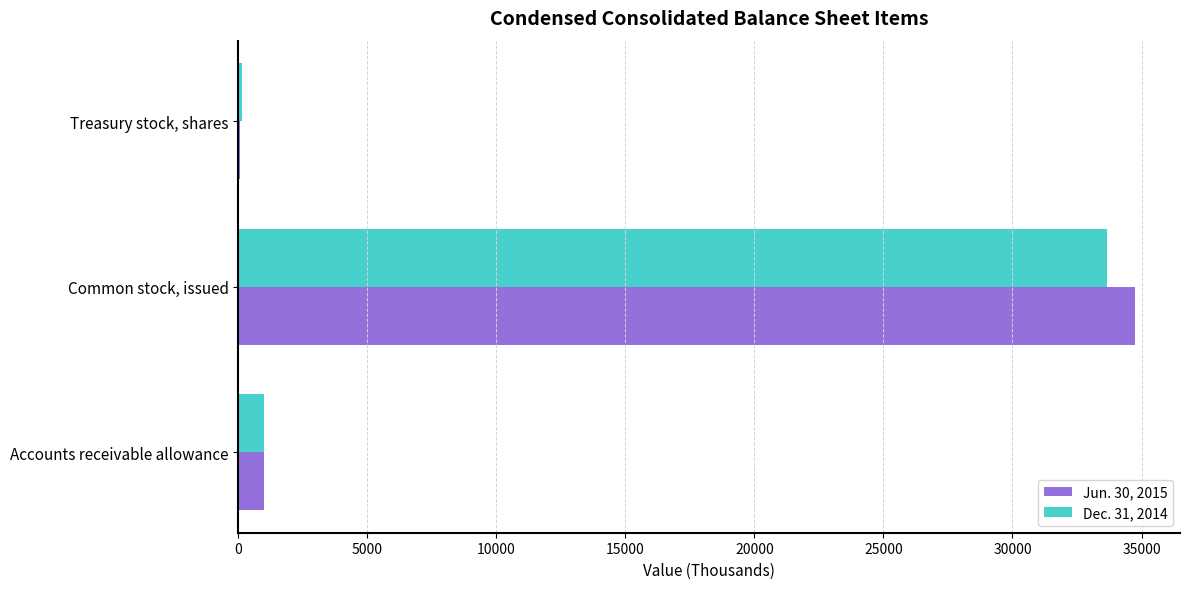

The value of Dec. 31, 2014 at Accounts receivable allowance is 986. True or false?

True